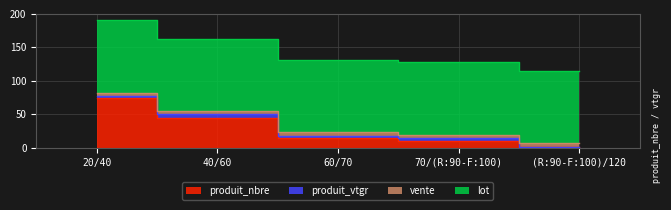

How many interior local peaks does the produit_vtgr series have?

2